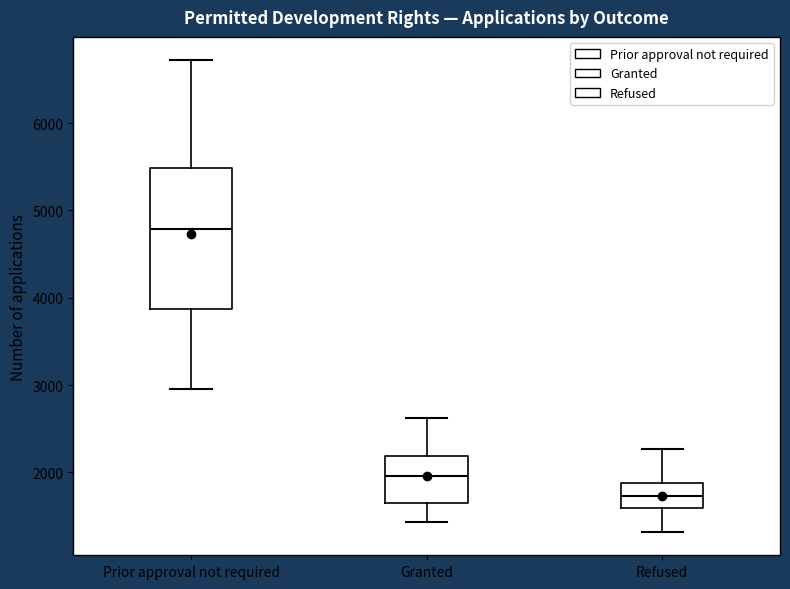

Which box has the lowest median line?

Refused